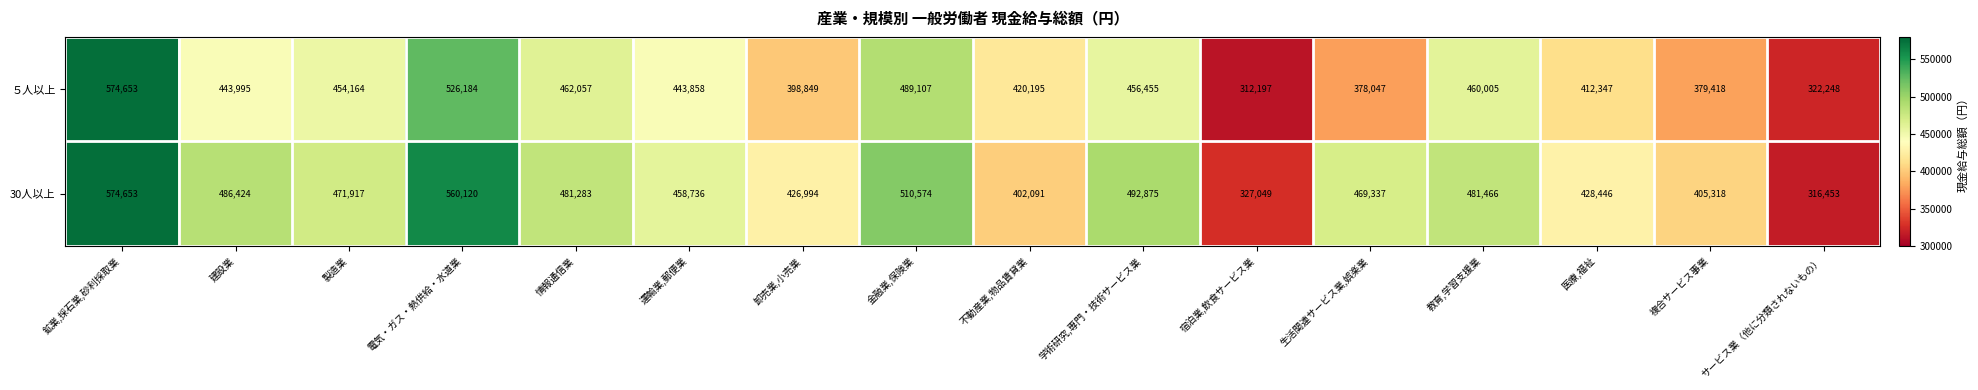

Which series has the largest total across all categories?

30人以上